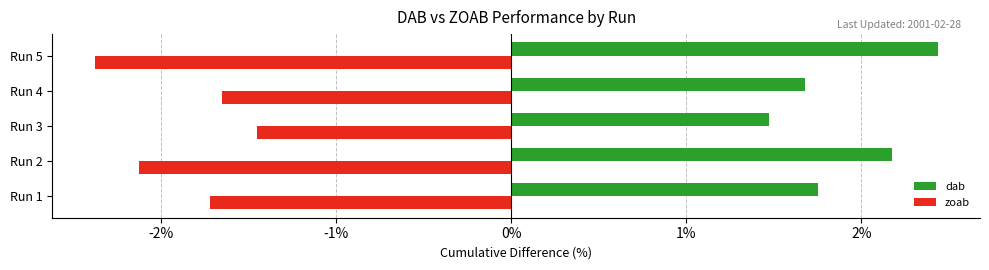

Rank the series by their average value, from highest to lowest.

dab, zoab